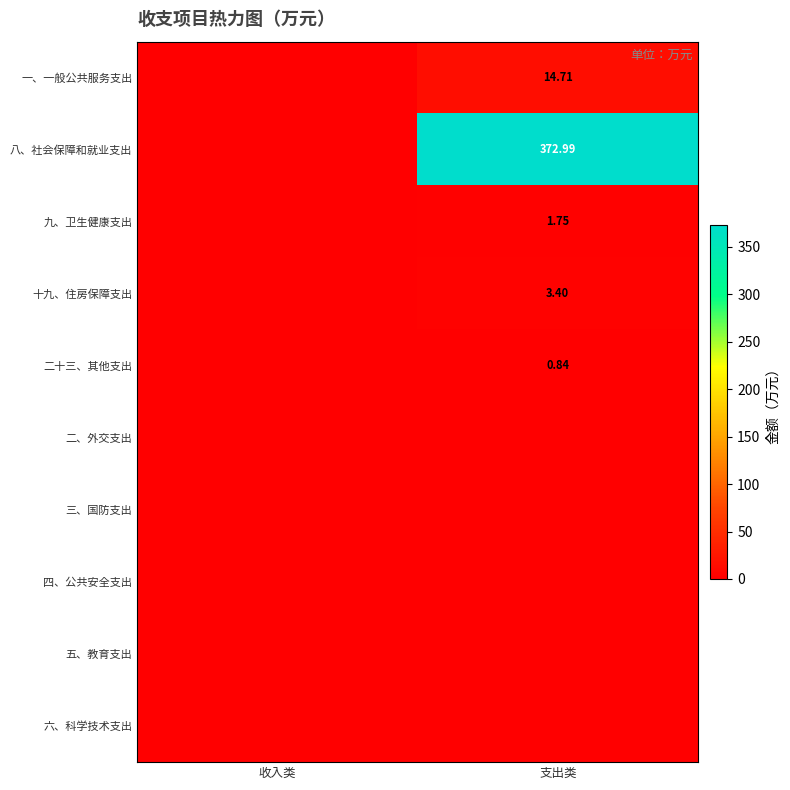

What is the spread (max minus min) of values at 支出类?

373.0